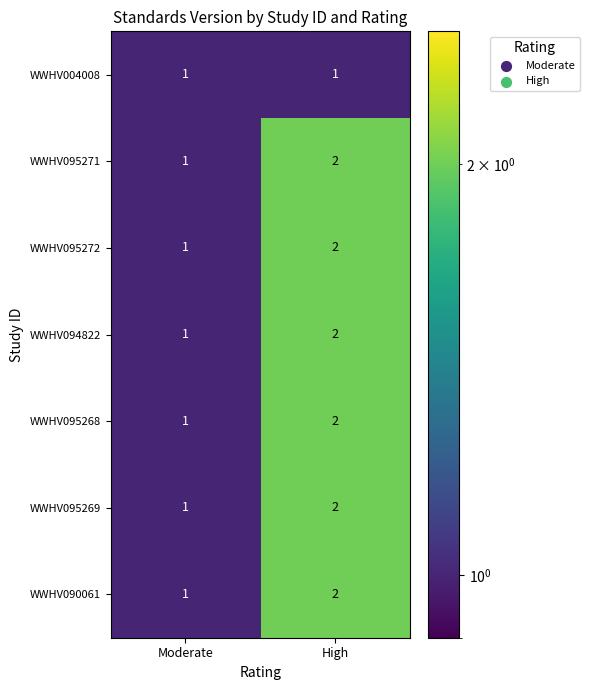

How many distinct data groups are displayed?

7